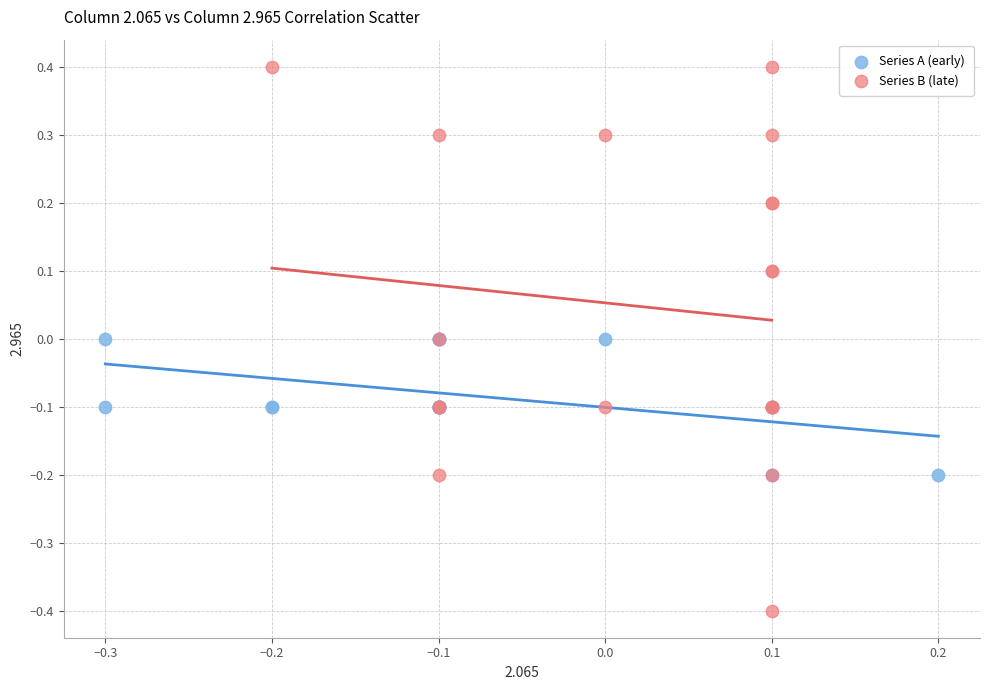

Which series contains the lowest Y value?

Series B (late)